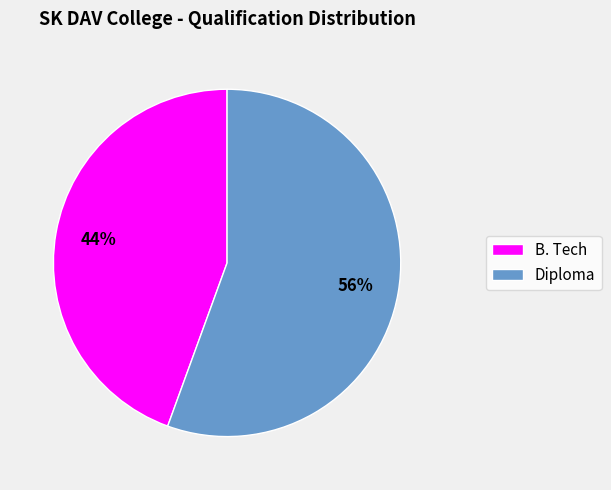

Is it true that B. Tech is 30% of the pie?

False